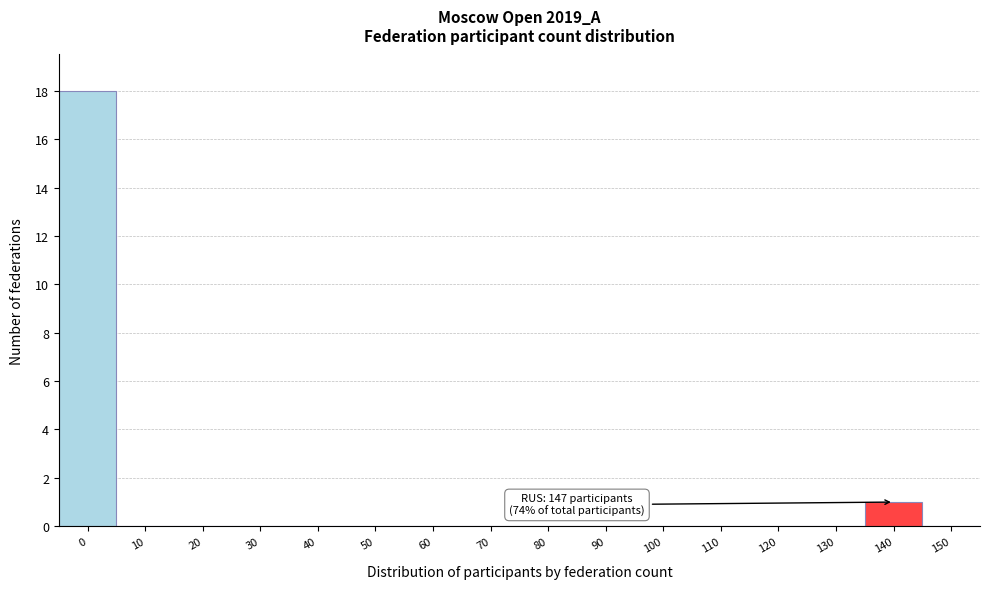

Reading left to right, what are all the values shown in this chart?

0=18	10=0	20=0	30=0	40=0	50=0	60=0	70=0	80=0	90=0	100=0	110=0	120=0	130=0	140=1	150=0